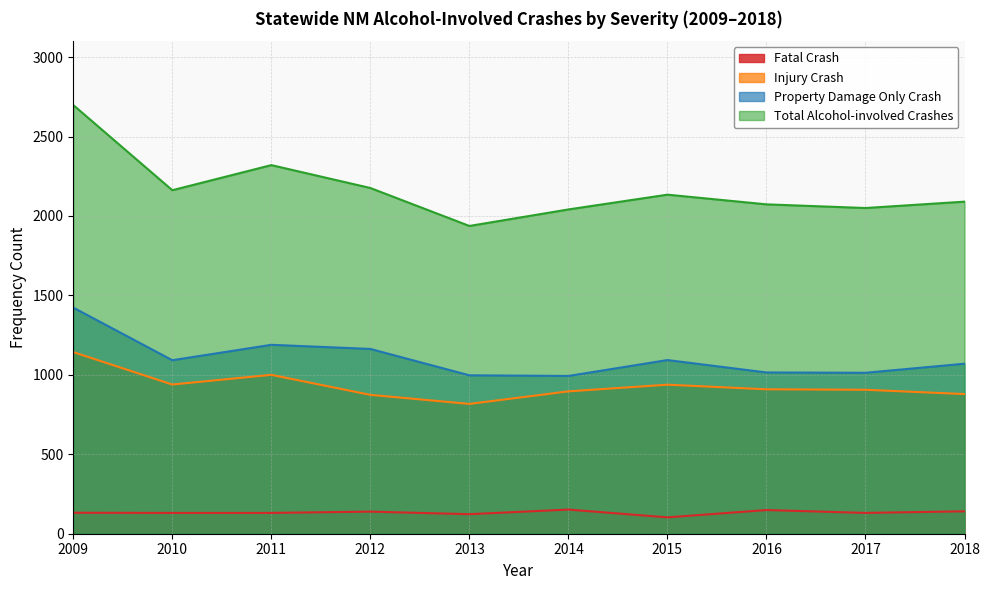

Is it true that Property Damage Only Crash equals 367 at 2011?

False